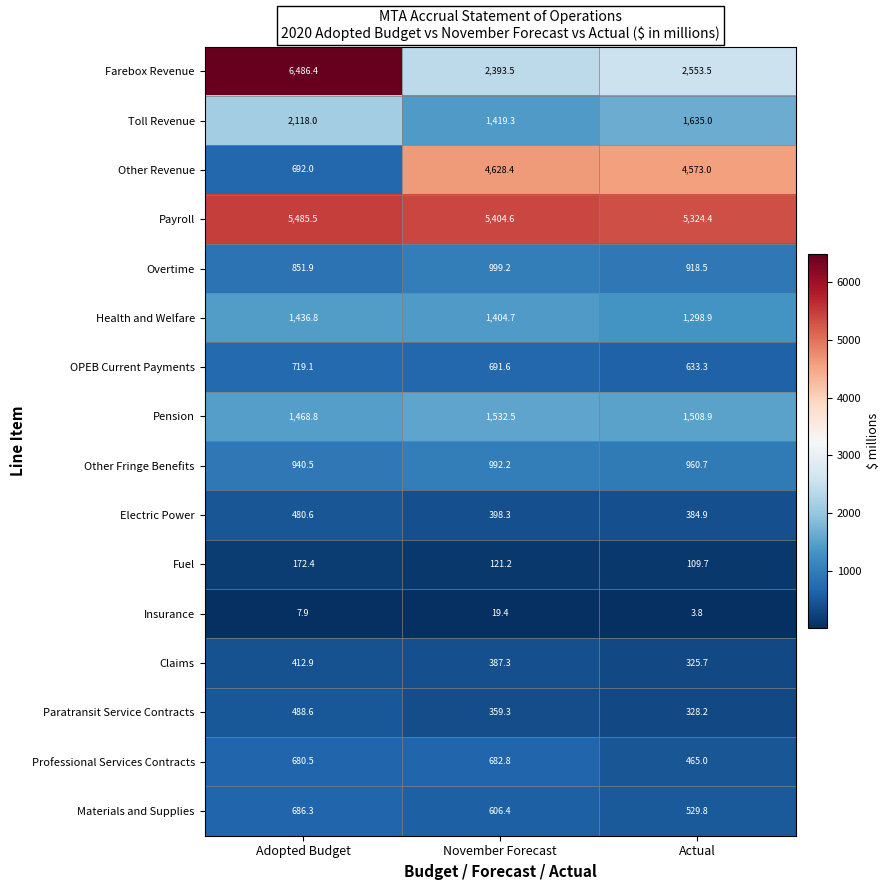

What is the total value across all series at Adopted Budget?

23128.2